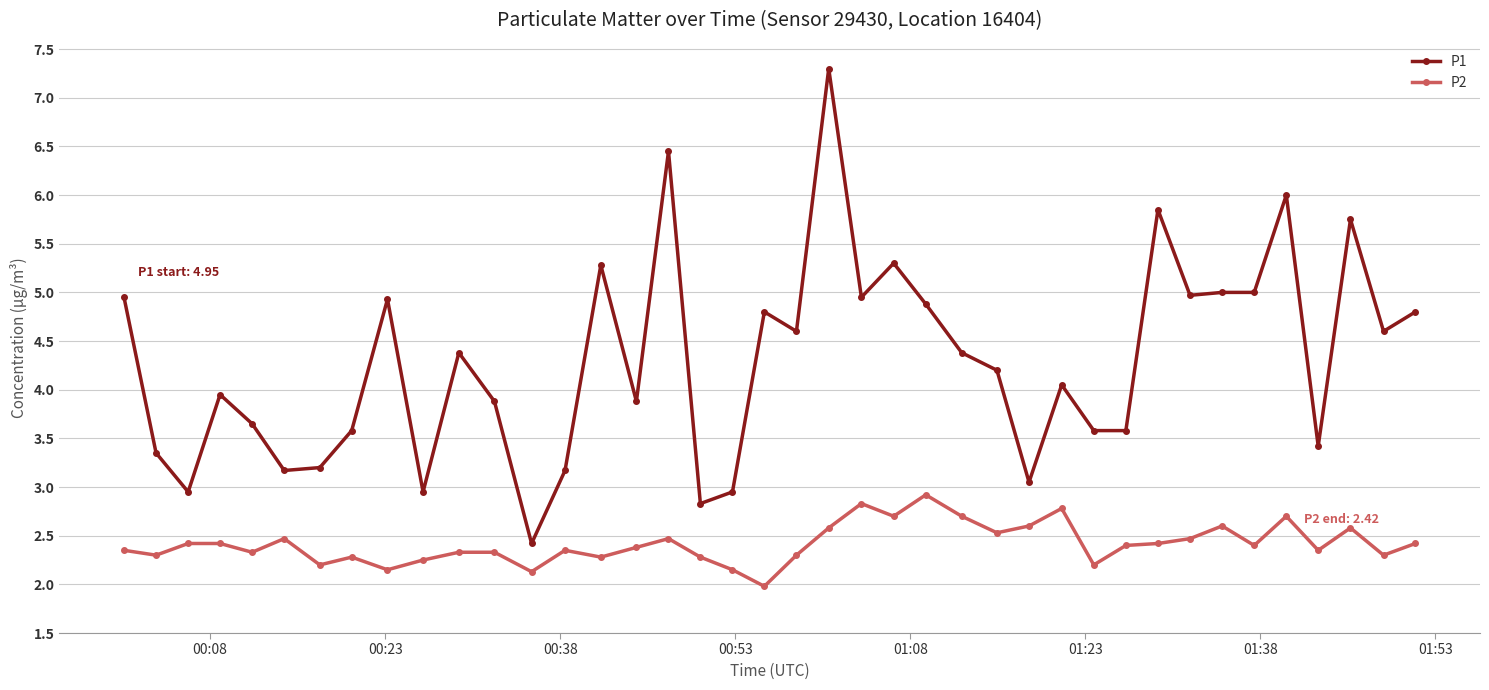

What is the value of the P2 point at the 11th from the left?

2.3